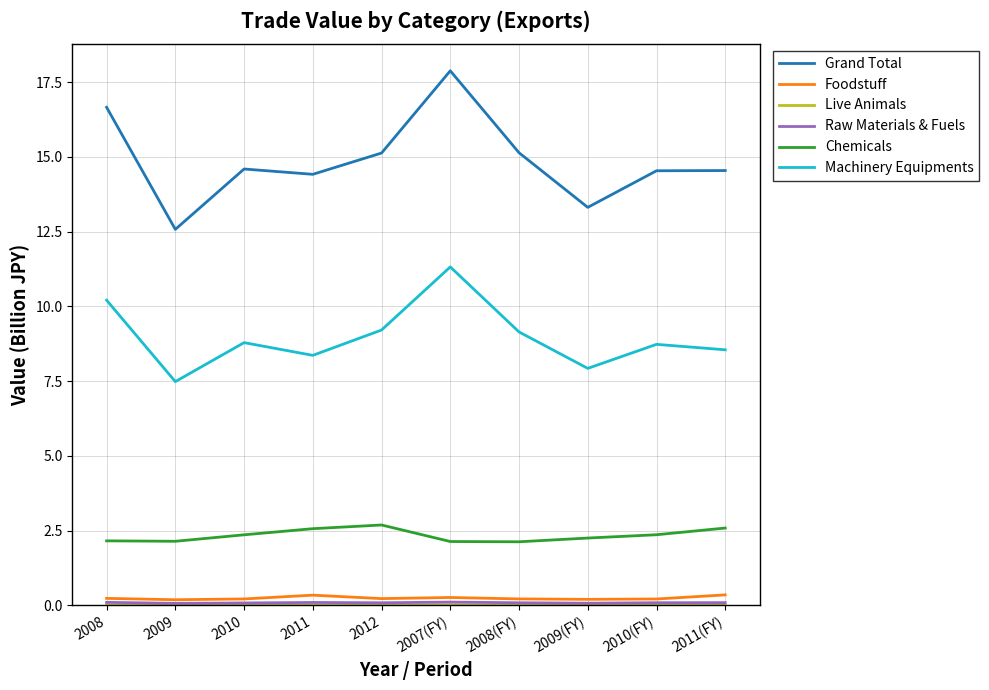

In Chemicals, how many points are lower than both neighbors (excluding endpoints)?

2